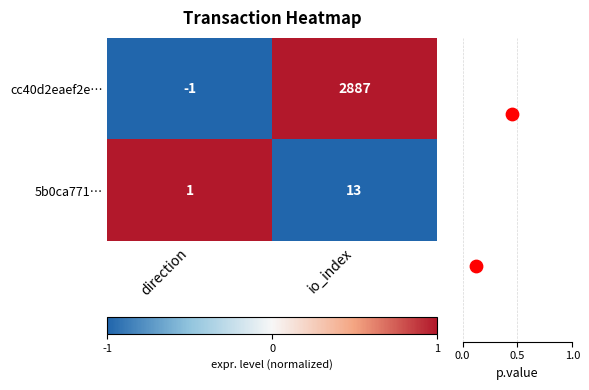

At which category is the sum across all series the highest?

io_index